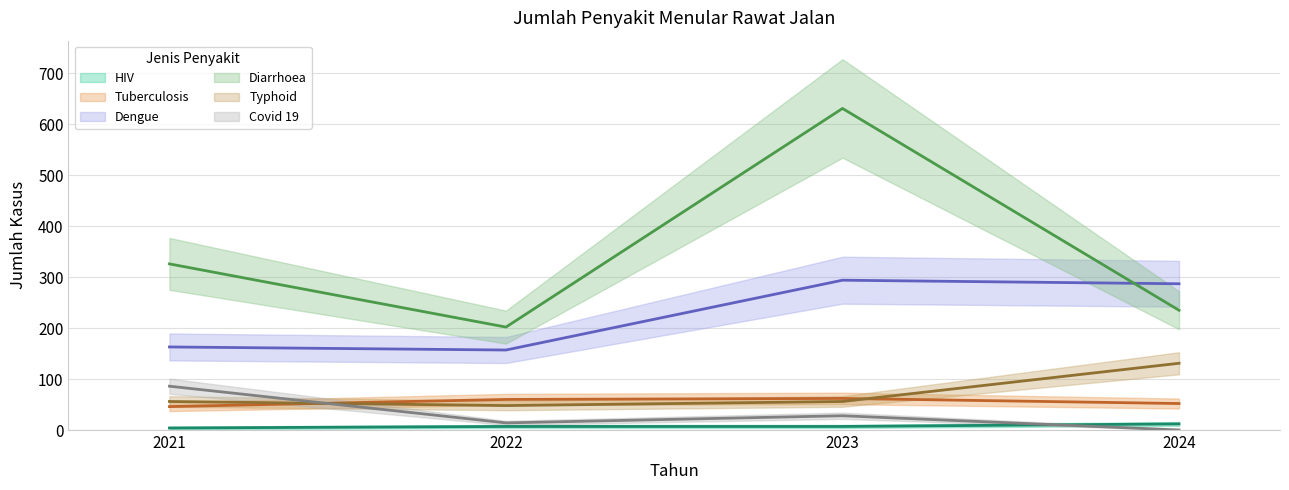

Which series changed the most between 2021 and 2022?

Diarrhoea